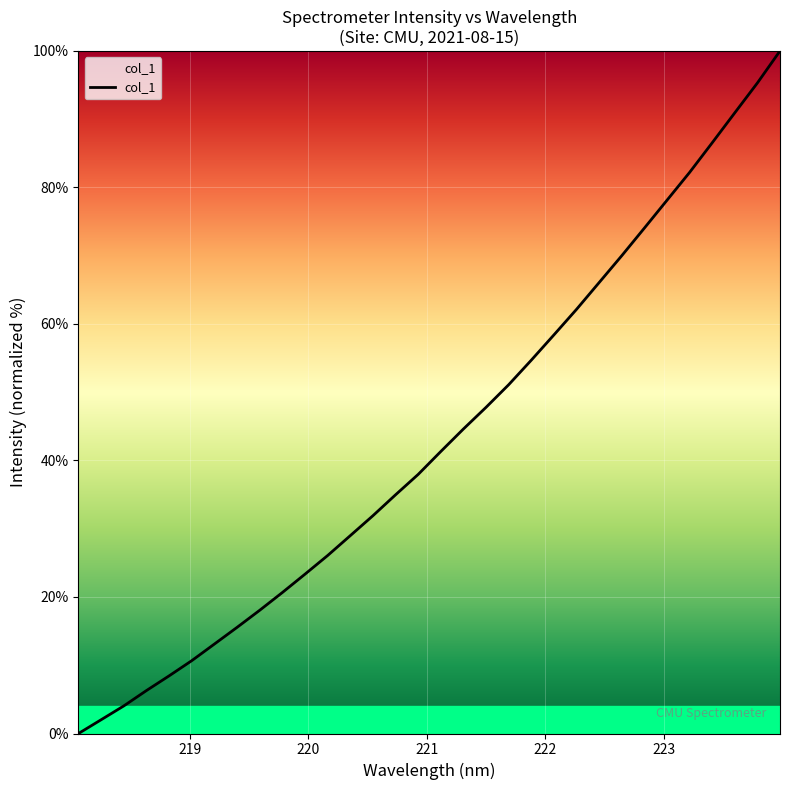

Does the chart display data point markers on the line(s)?

No